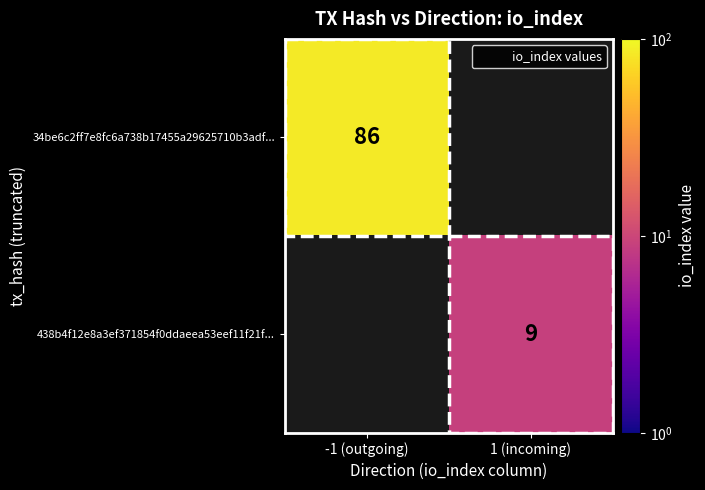

Is the value of 438b4f12e8a3ef371854f0ddaeea53eef11f21f... at 1 (incoming) greater than the value of 34be6c2ff7e8fc6a738b17455a29625710b3adf... at -1 (outgoing)?

No